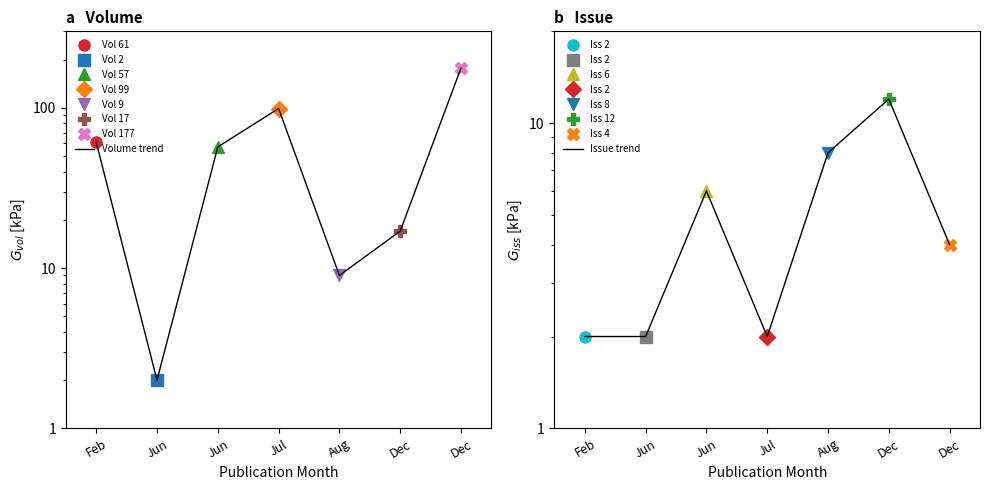

True or false: Volume trend and Issue trend cross at least once.

False